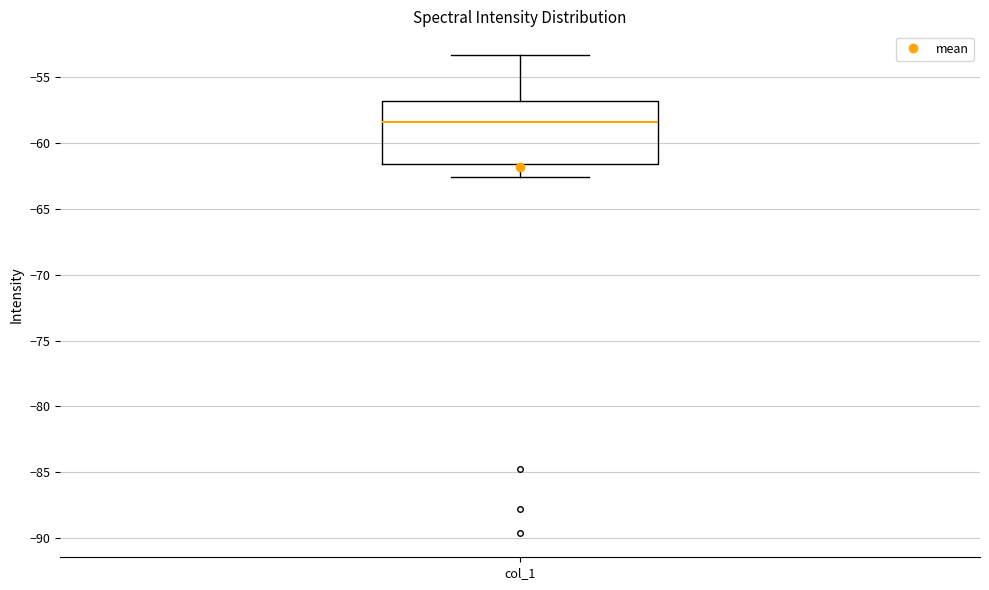

Transcribe this box plot: give where the median line is, the range the box spans, and where the two whiskers end, as read against the y-axis. The values are not printed on the chart, so give them approximately, as read against the axis.

median -58.5, box -61.5 to -57.0, whiskers -62.5 to -53.5